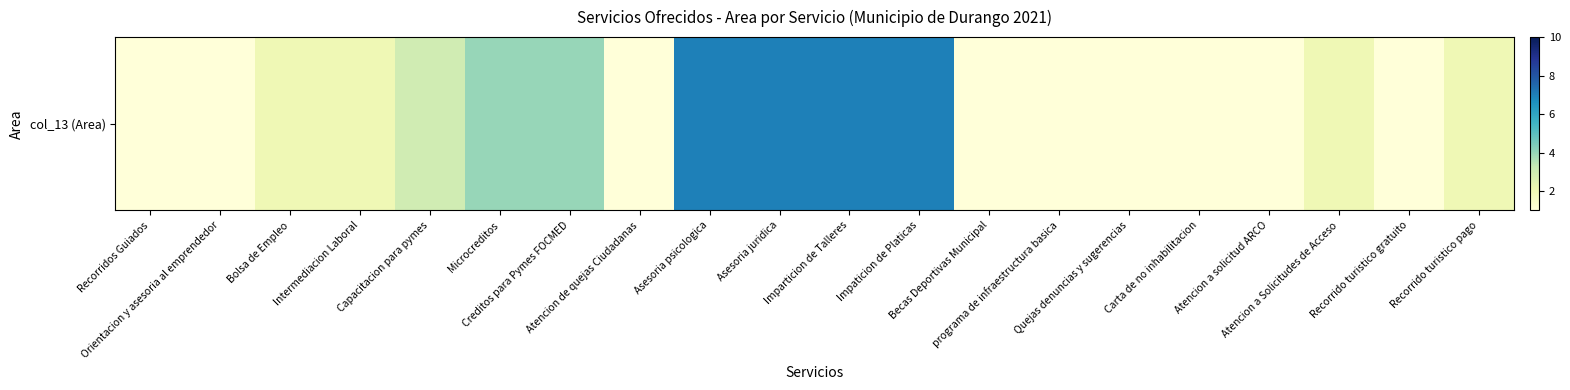

What is the approximate value at Asesoria psicologica?

7